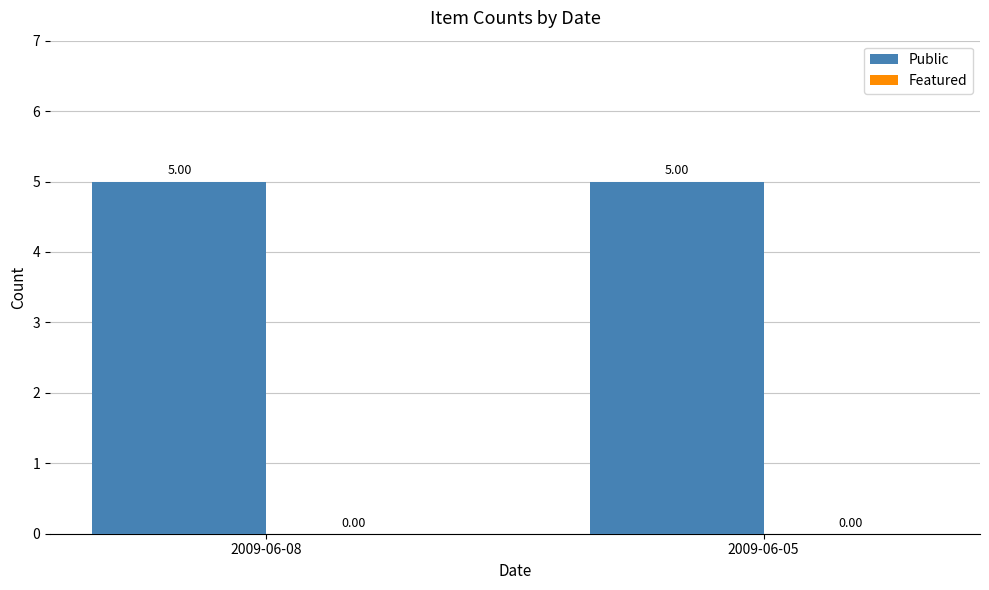

At which category is the sum across all series the highest?

2009-06-08